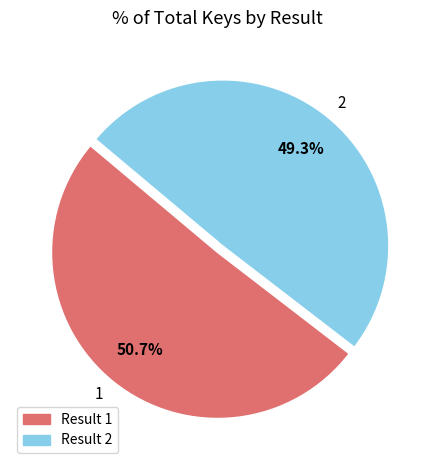

How many slices are in this pie chart?

2